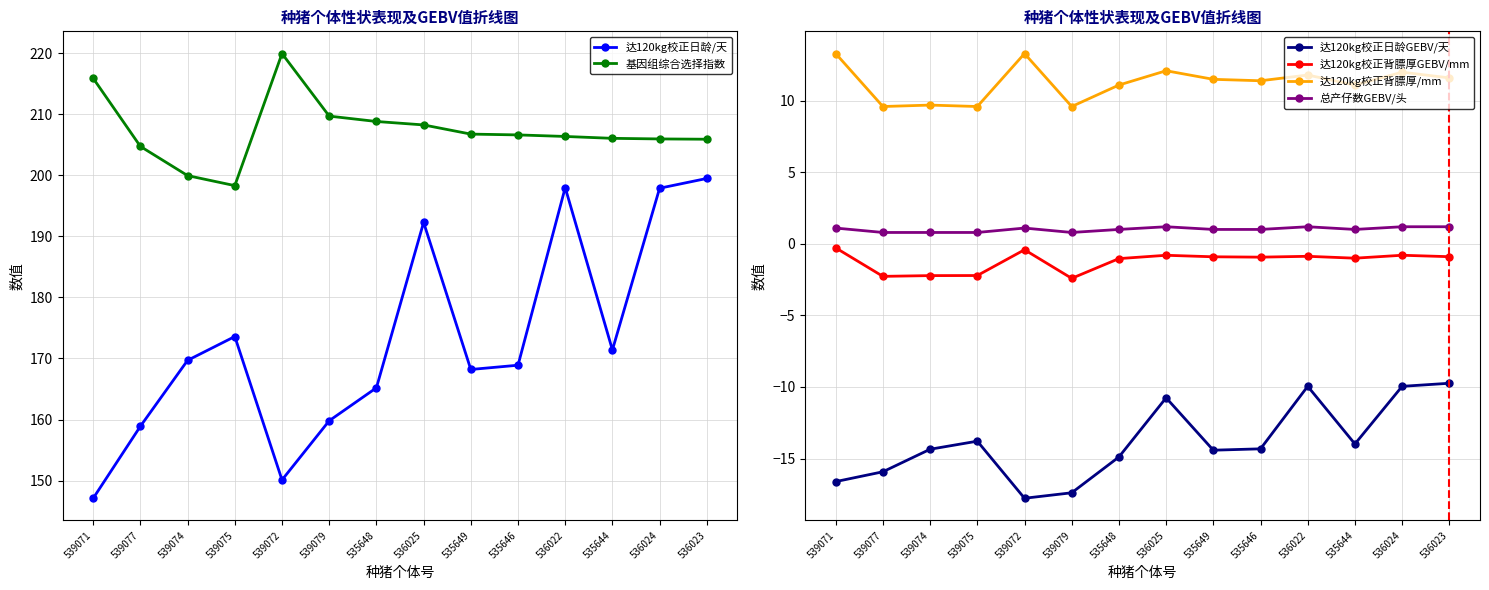

The value of 达120kg校正背膘厚/mm at 539075 is 9.6. True or false?

True